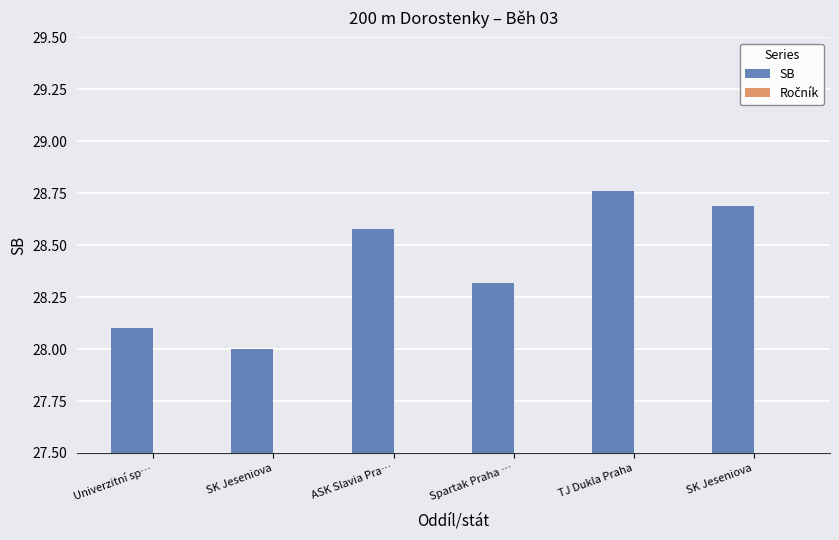

True or false: Ročník has a value of 3.0 at TJ Dukla Praha.

True